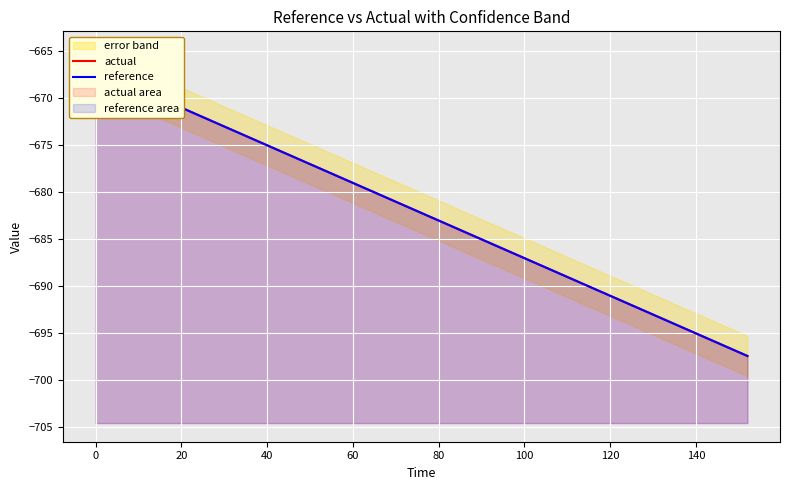

How many data points does each series have?

20